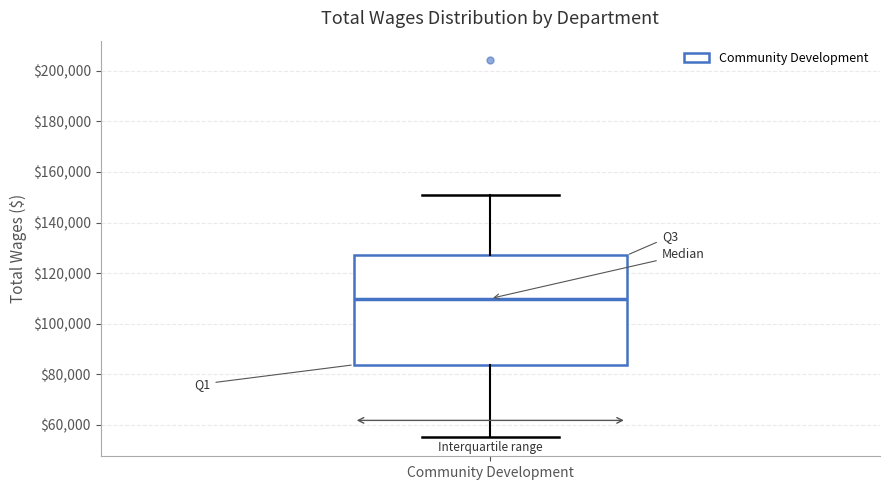

Transcribe this box plot: give where the median line is, the range the box spans, and where the two whiskers end, as read against the y-axis. The values are not printed on the chart, so give them approximately, as read against the axis.

median 110000, box 84000 to 128000, whiskers 54000 to 152000